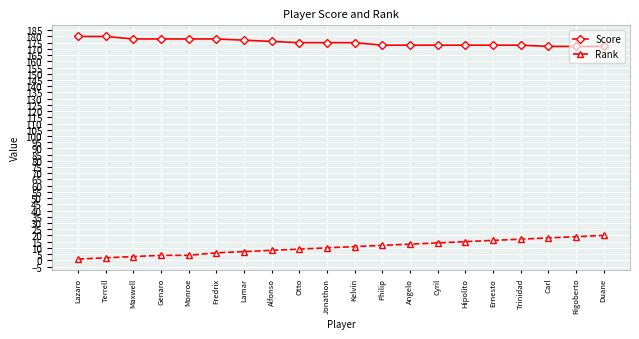

List the series in order of their peak value, lowest first.

Rank, Score